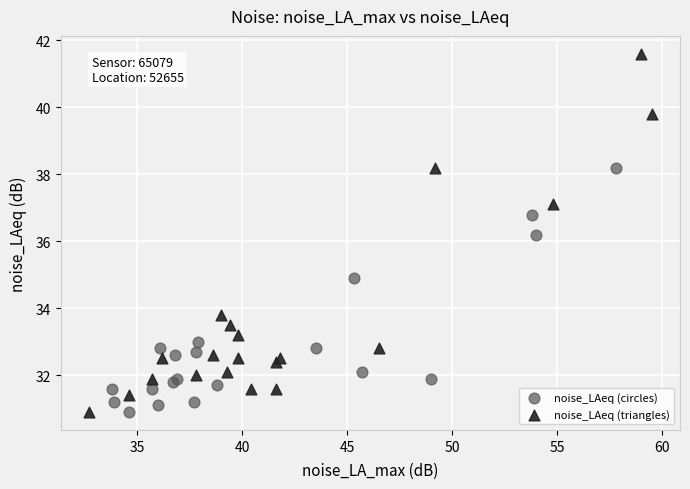

Which series contains the highest Y value?

noise_LAeq (triangles)